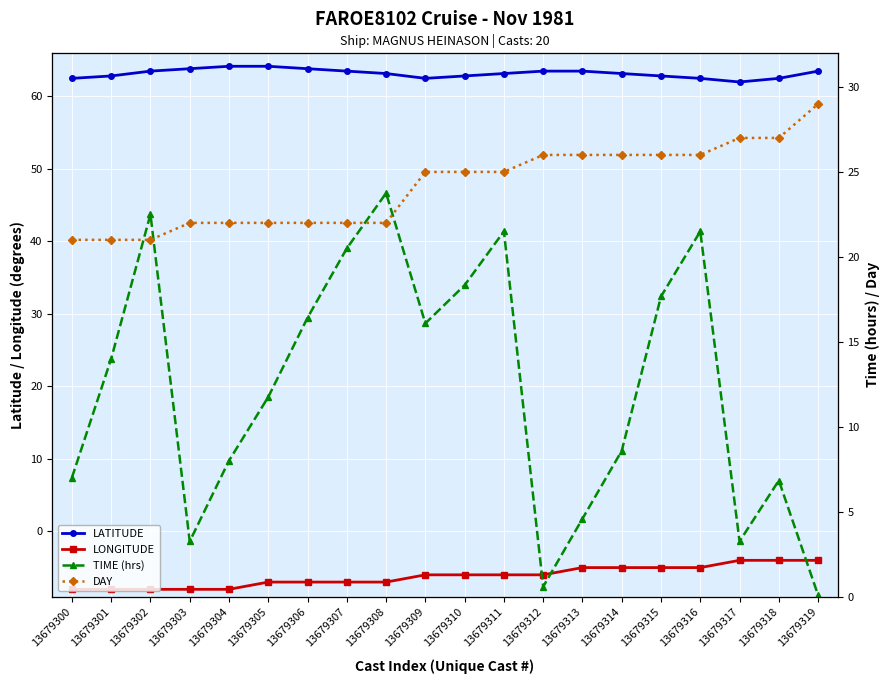

What is the value of the DAY point at the 18th from the left?

27.0